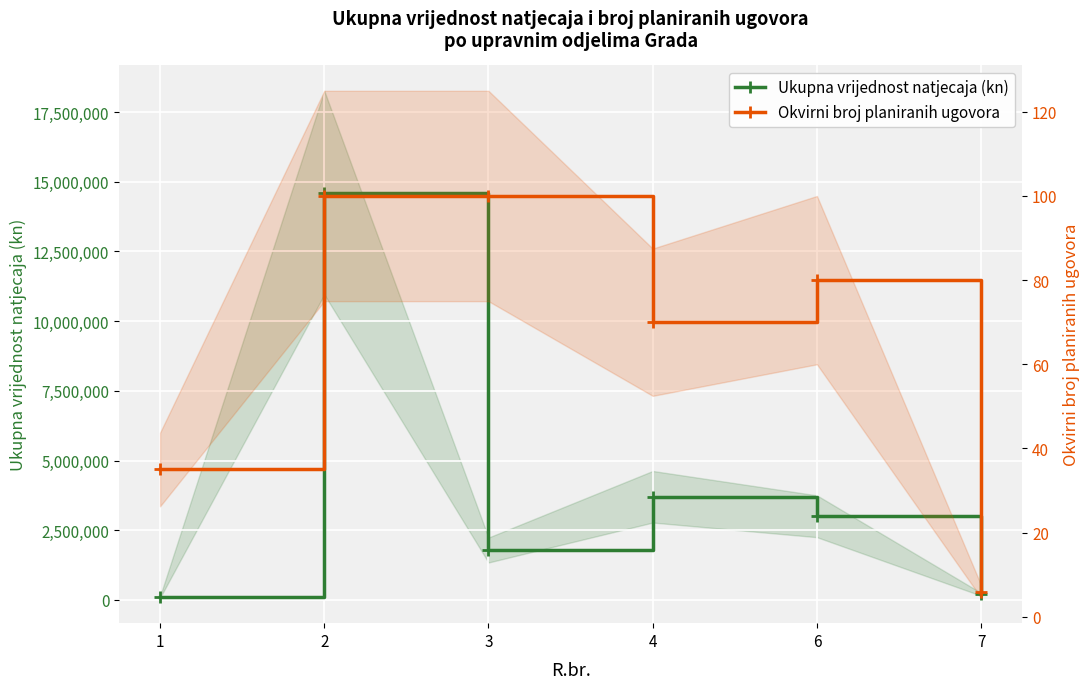

Which has a higher value, 7 or 1?

7